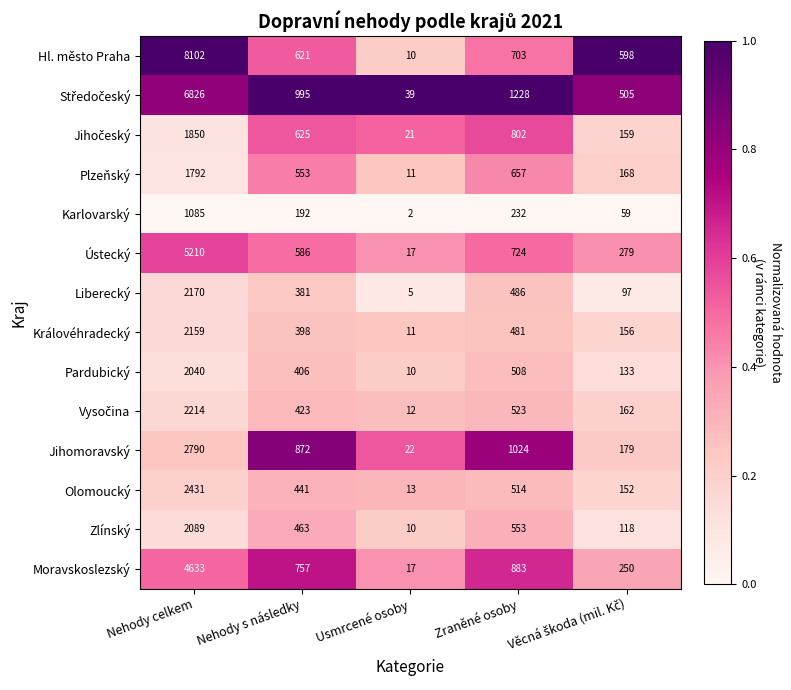

Which series has the largest total across all categories?

Hl. město Praha